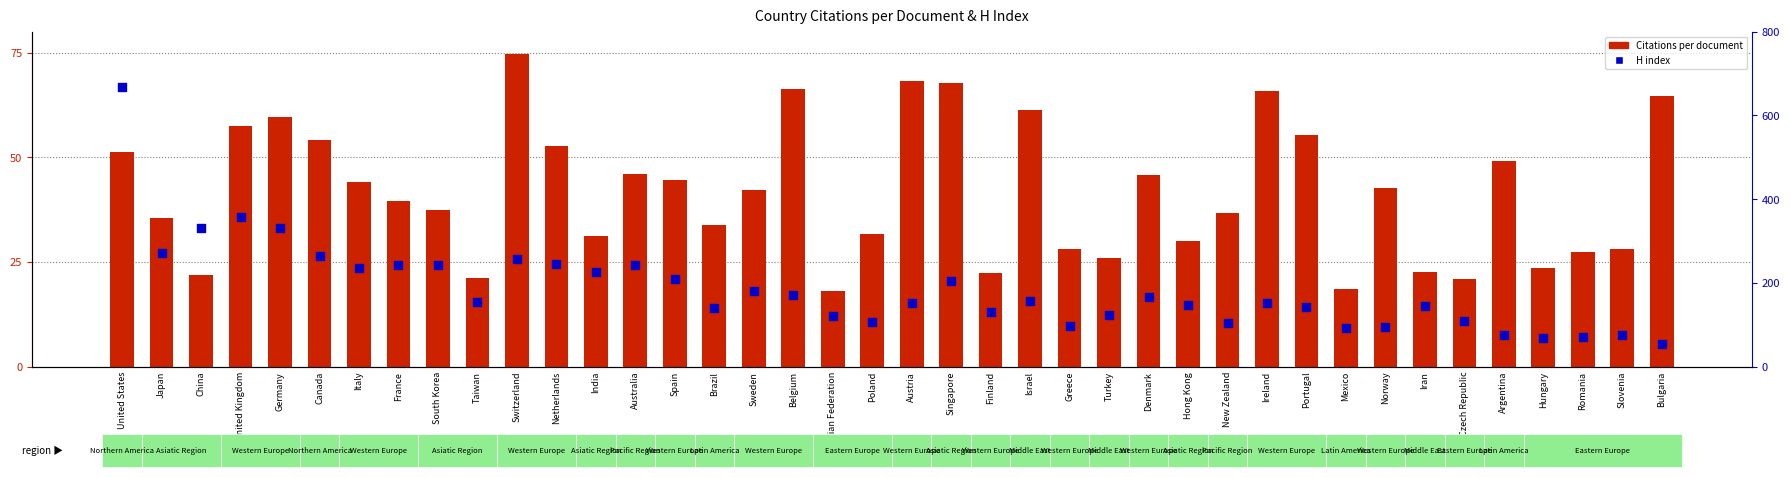

What are all the series names shown in the legend?

Citations per document, H index